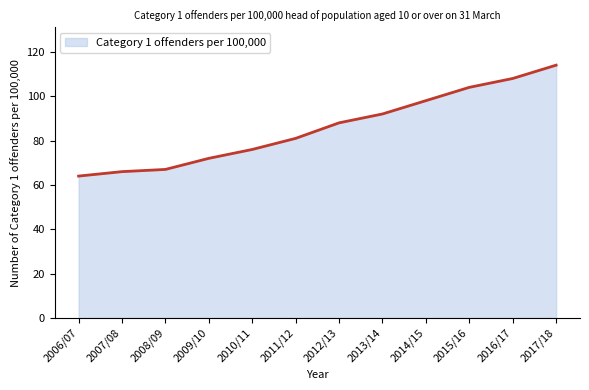

What is the sum of the values at 2012/13 and 2016/17?

196